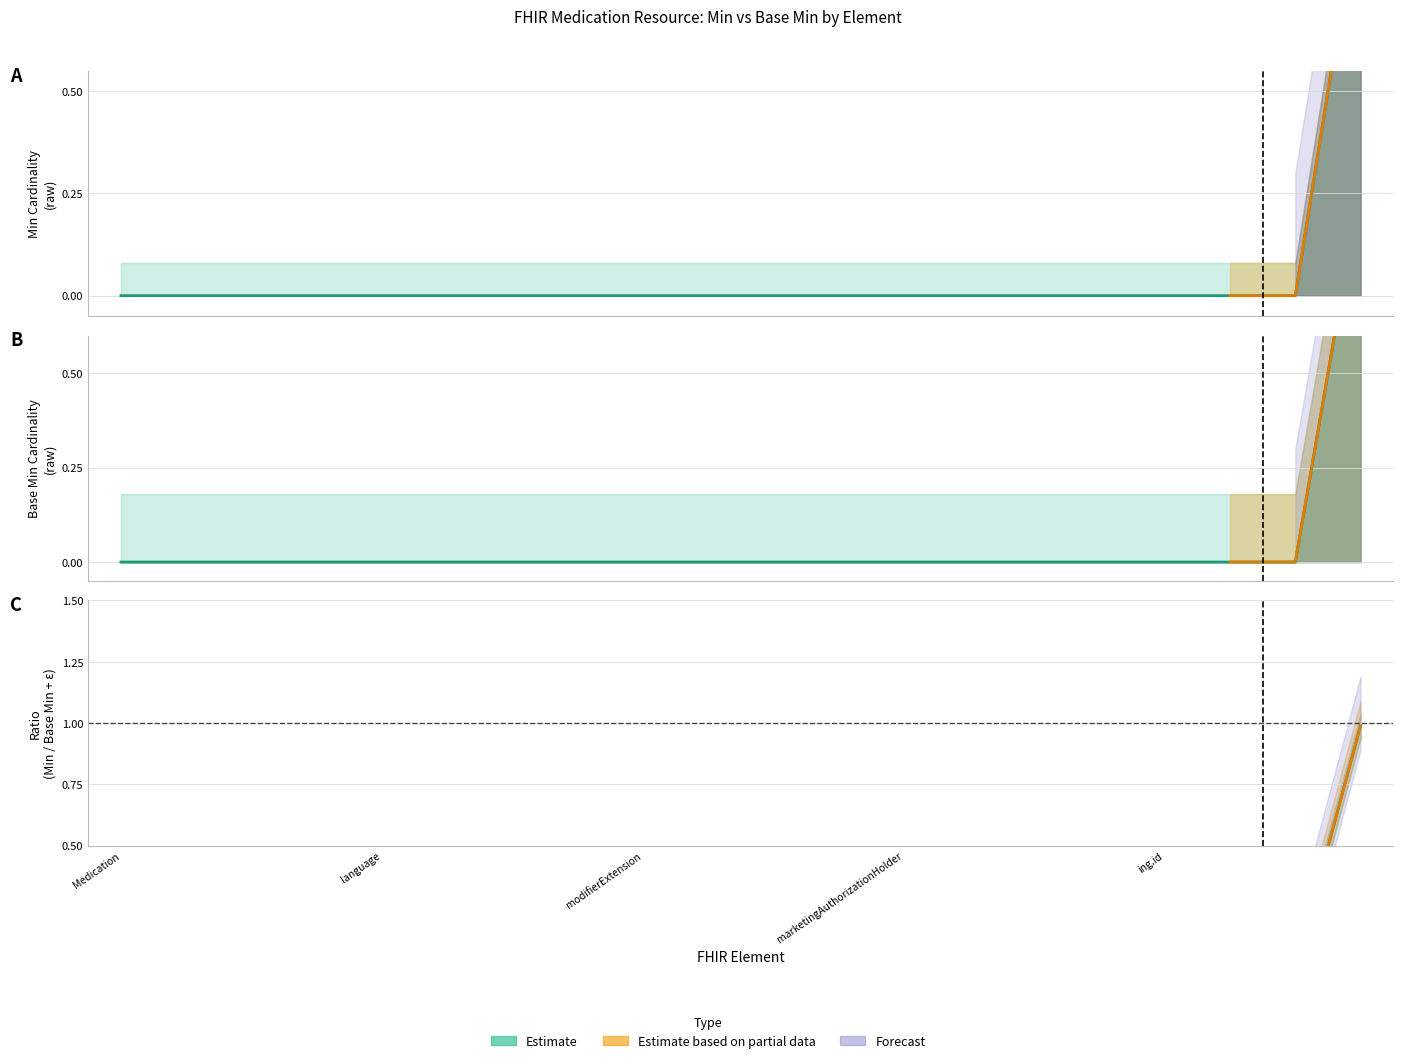

How many values in Base Min are above zero?

1